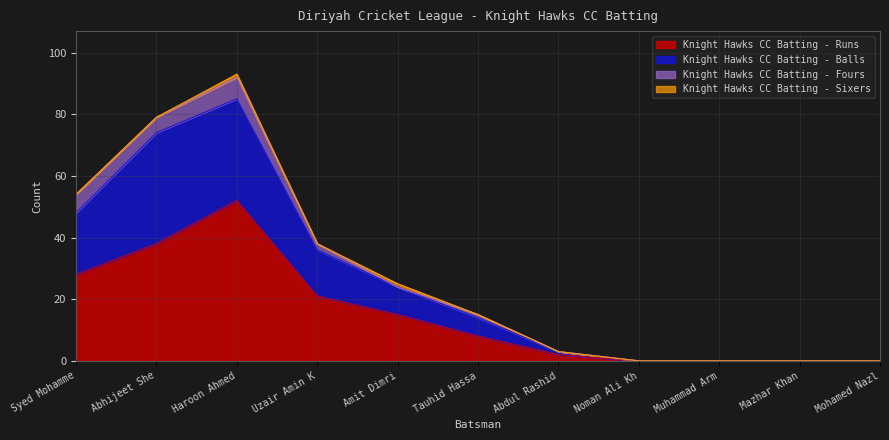

What is the highest value of the Knight Hawks CC Batting - Runs series?

52